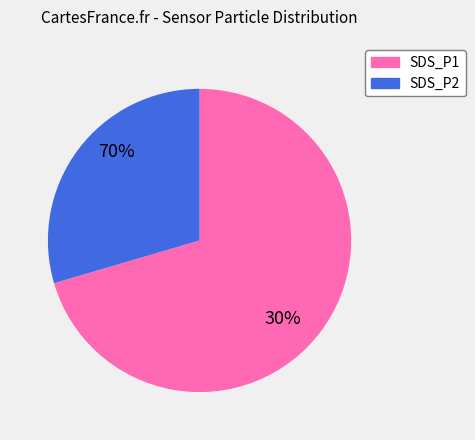

Is it true that SDS_P2 is 40% of the pie?

False